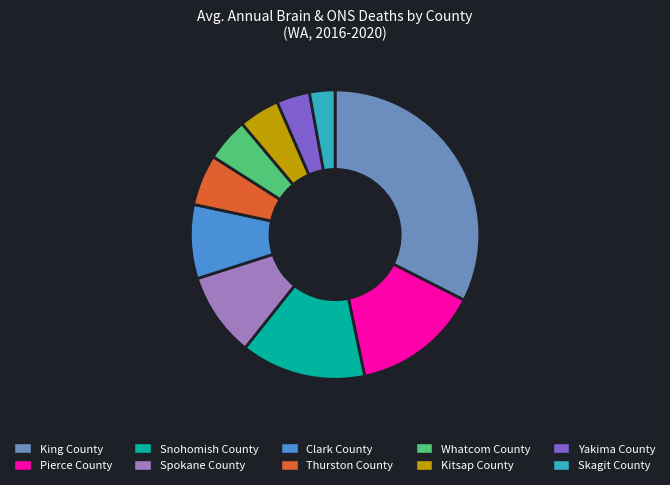

Is it true that Snohomish County is 22% of the pie?

False